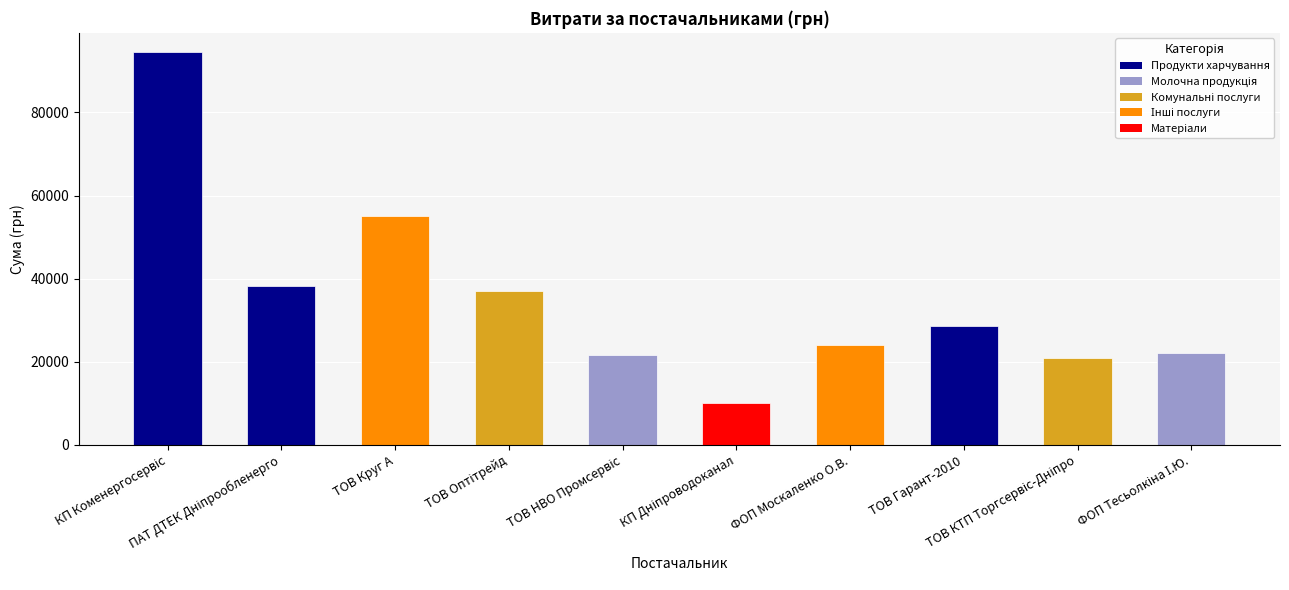

What is the greatest value displayed?

94409.1